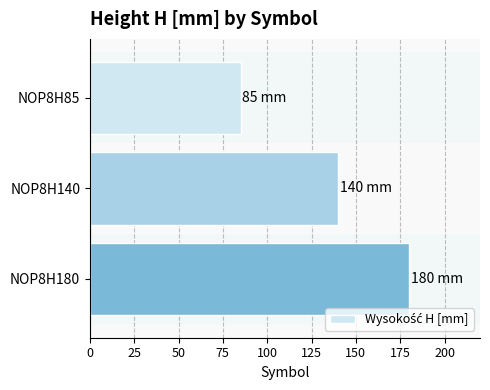

Which has a higher value, NOP8H180 or NOP8H140?

NOP8H180